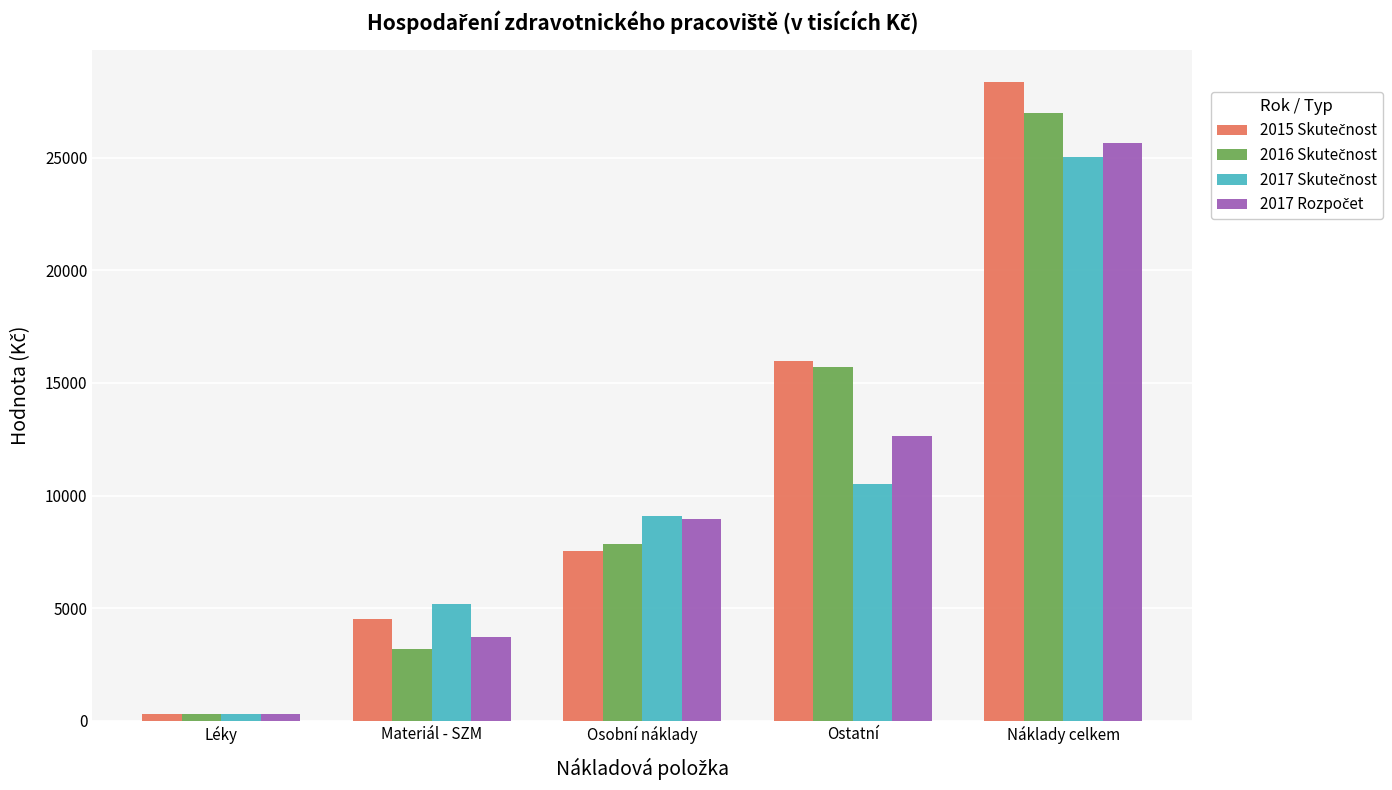

What is the spread (max minus min) of values at Ostatní?

5465.2